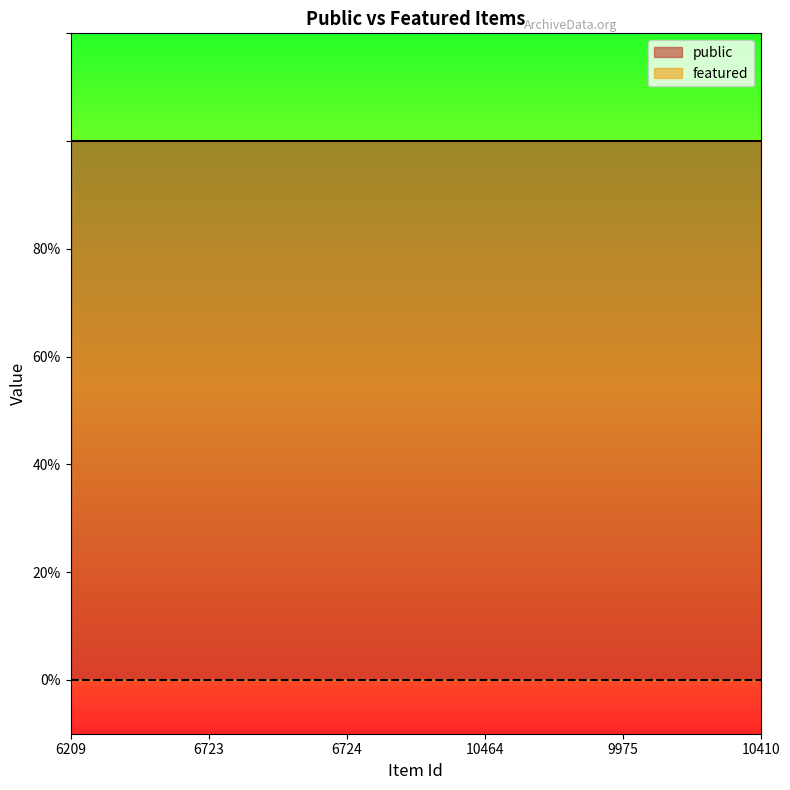

What is the label of the 1st point from the right?

10410